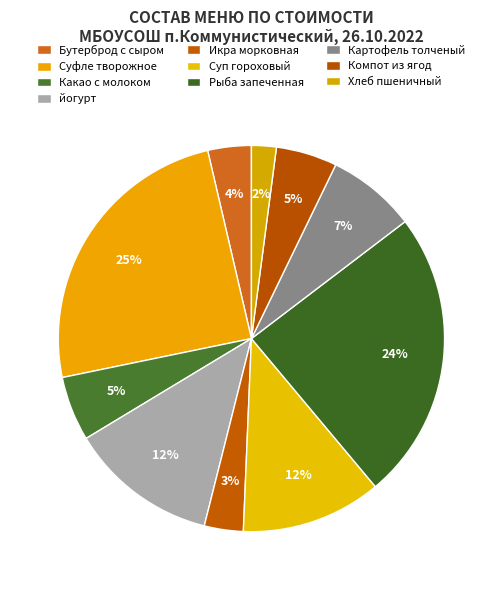

How many slices are in this pie chart?

10